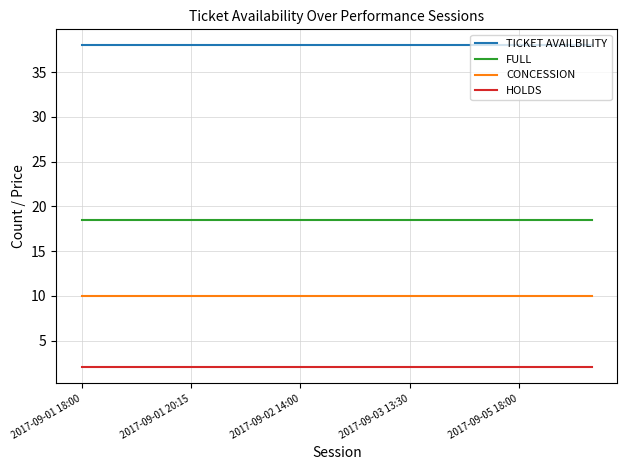

Reading left to right, list all the values displayed in this chart.

TICKET AVAILBILITY: 38.0	38.0	38.0	38.0	38.0	38.0	38.0	38.0	38.0	38.0	38.0	38.0	38.0	38.0	38.0
FULL: 18.5	18.5	18.5	18.5	18.5	18.5	18.5	18.5	18.5	18.5	18.5	18.5	18.5	18.5	18.5
CONCESSION: 10.0	10.0	10.0	10.0	10.0	10.0	10.0	10.0	10.0	10.0	10.0	10.0	10.0	10.0	10.0
HOLDS: 2.0	2.0	2.0	2.0	2.0	2.0	2.0	2.0	2.0	2.0	2.0	2.0	2.0	2.0	2.0